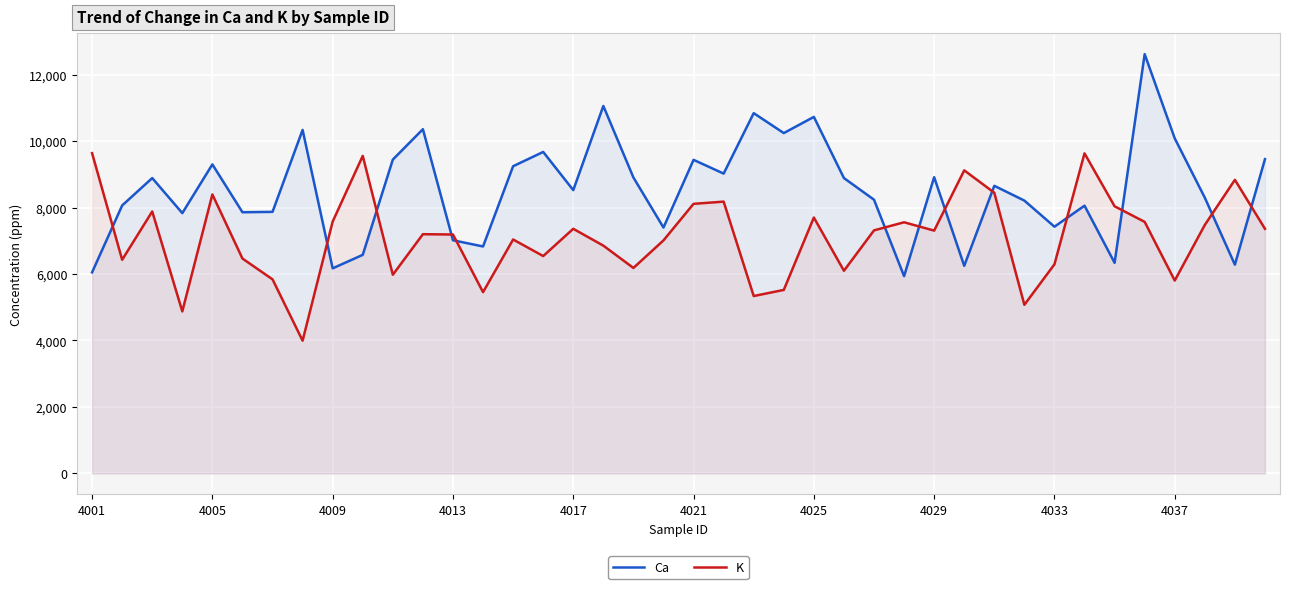

What is the average value of the Ca series?

8531